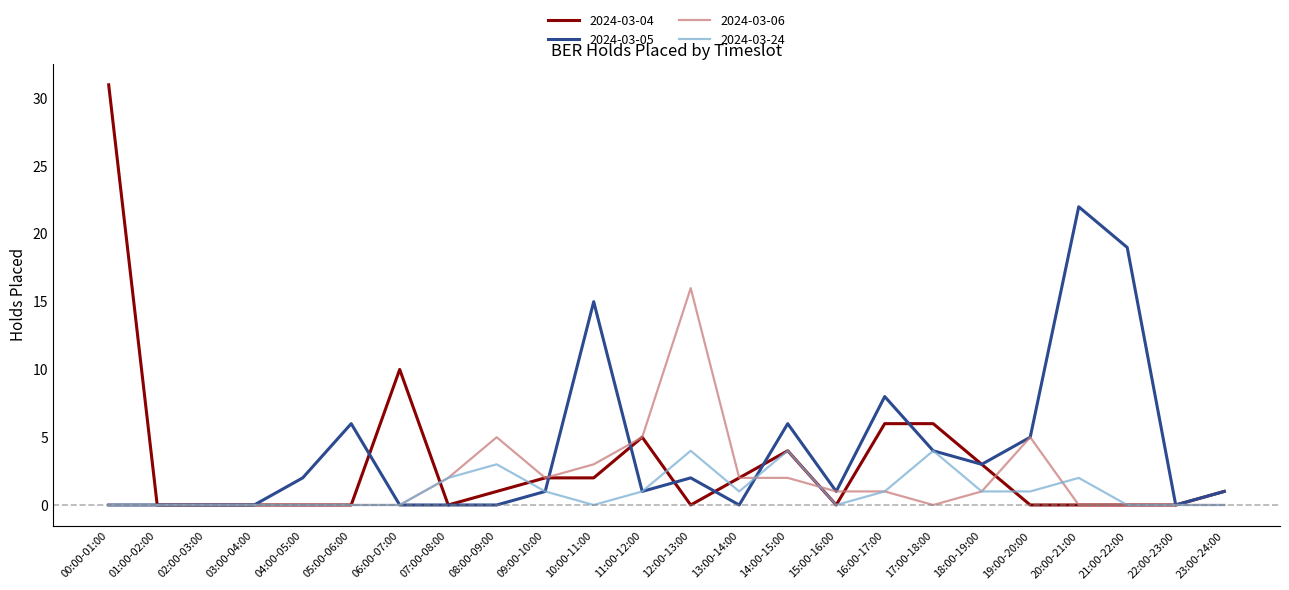

In 2024-03-24, how many points are higher than both neighbors (excluding endpoints)?

5